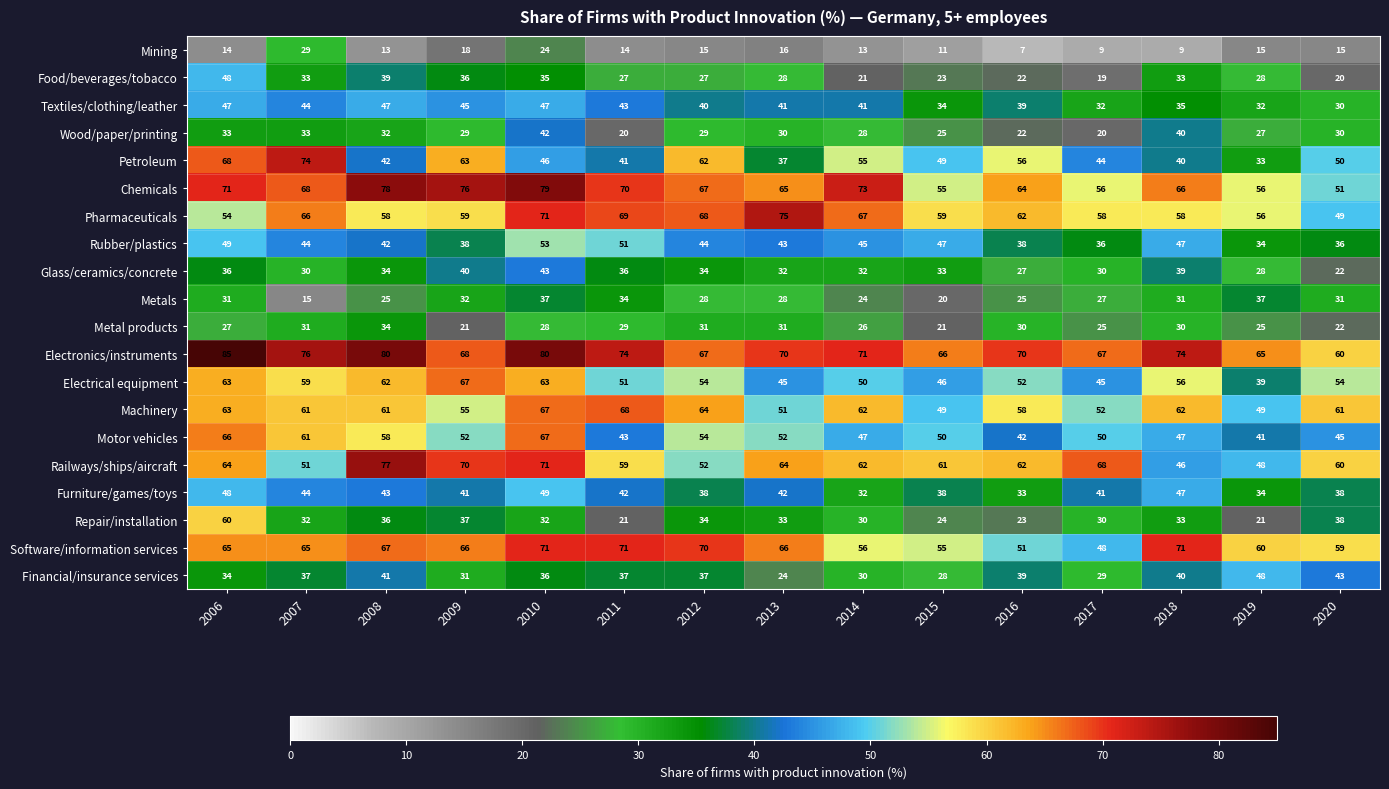

How many categories are shown in the chart?

15